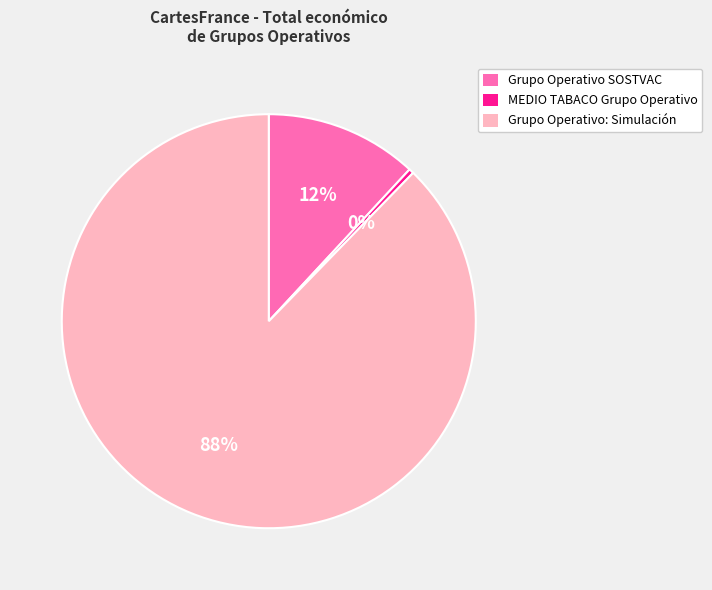

Which slice is the smallest?

MEDIO TABACO Grupo Operativo